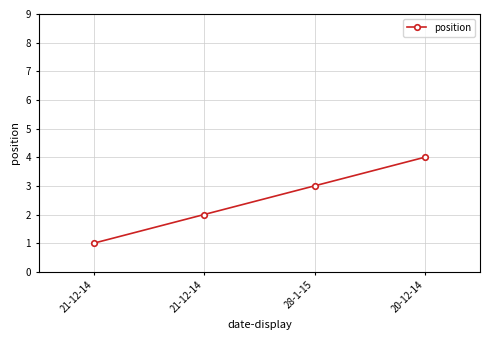

How many lines are shown in the chart?

1